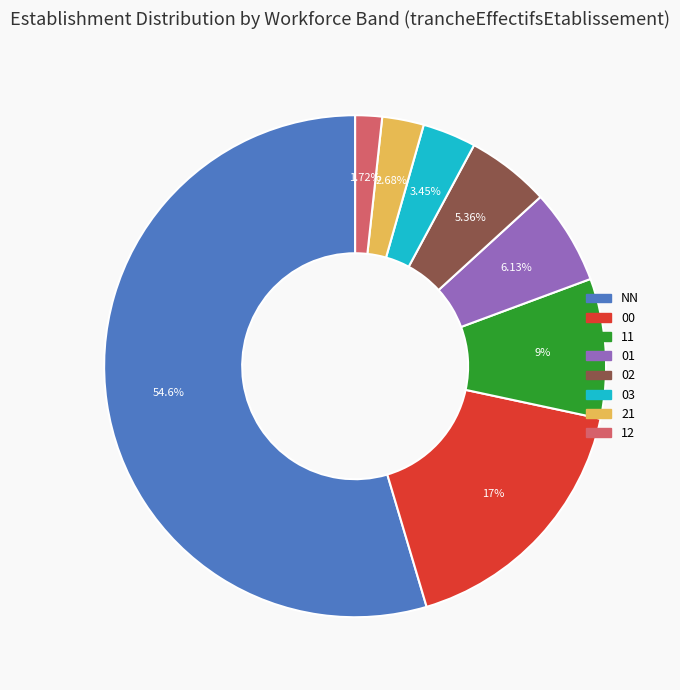

Which slice is the largest?

NN